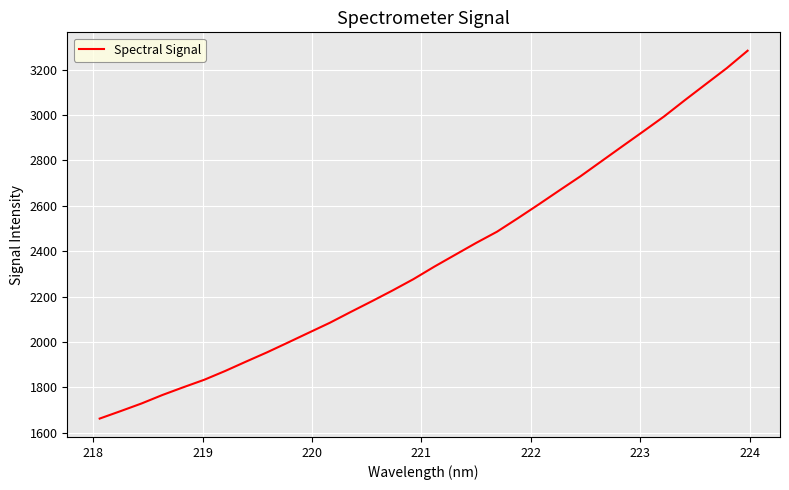

What is the difference between the maximum and minimum values?

1621.4